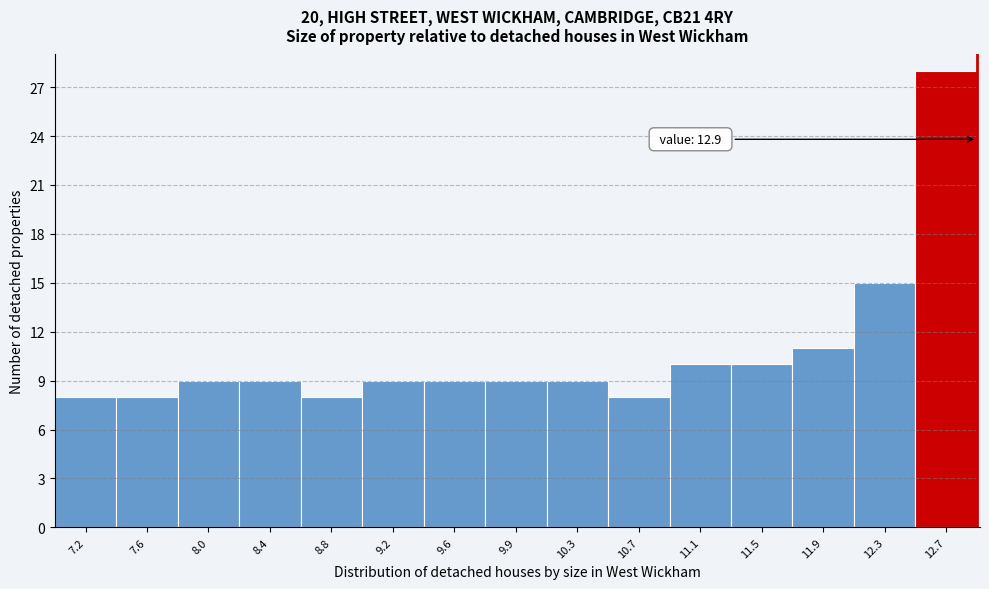

Which range on the x-axis has the tallest bar?

12.50 to 12.90